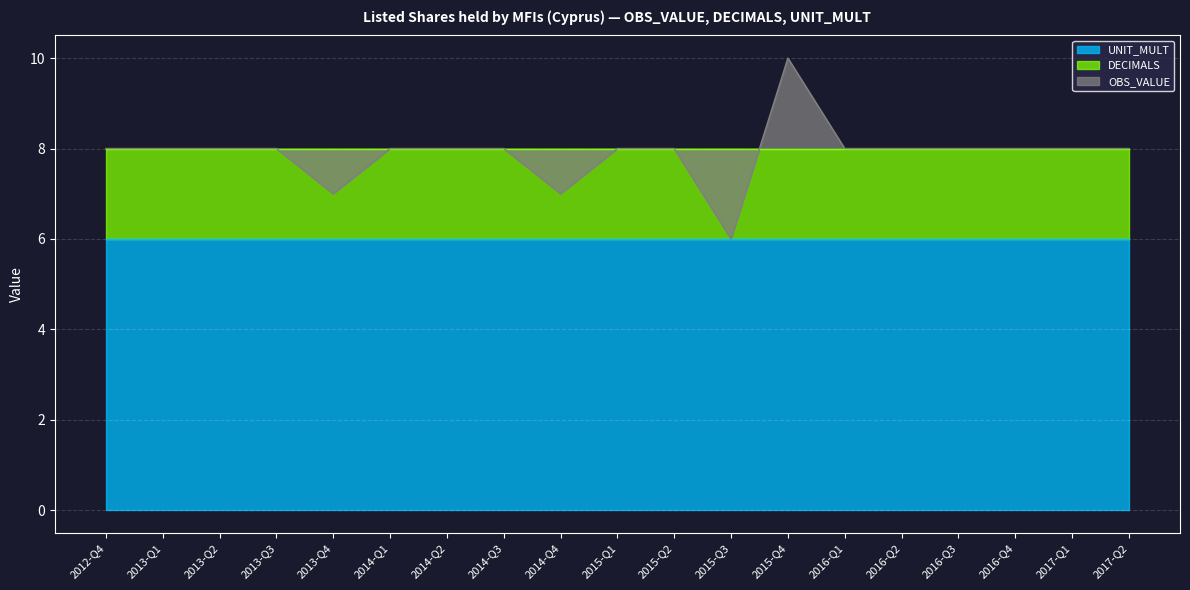

What is the approximate value of DECIMALS at 2015-Q3?

2